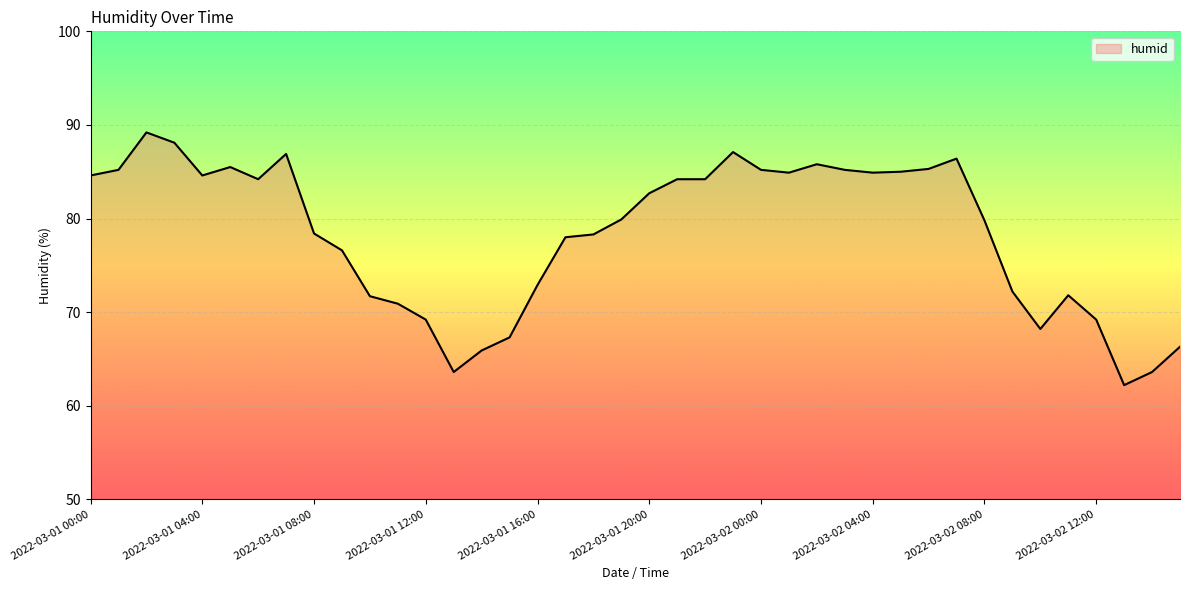

What is the smallest value displayed?

62.2